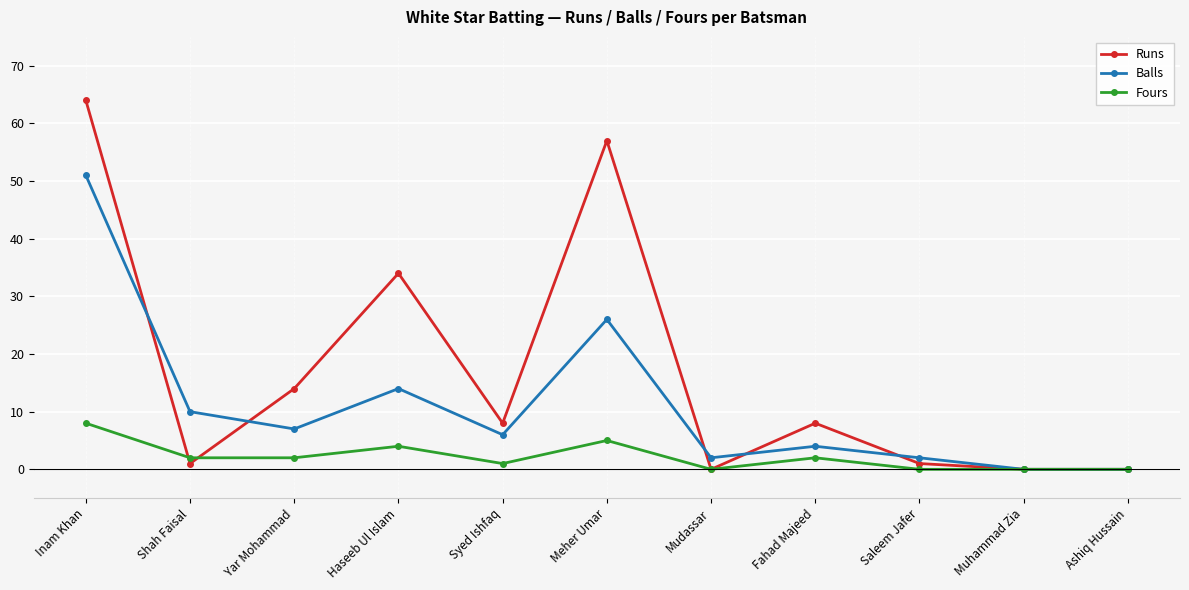

The Balls series shows 17 at Shah Faisal. True or false?

False